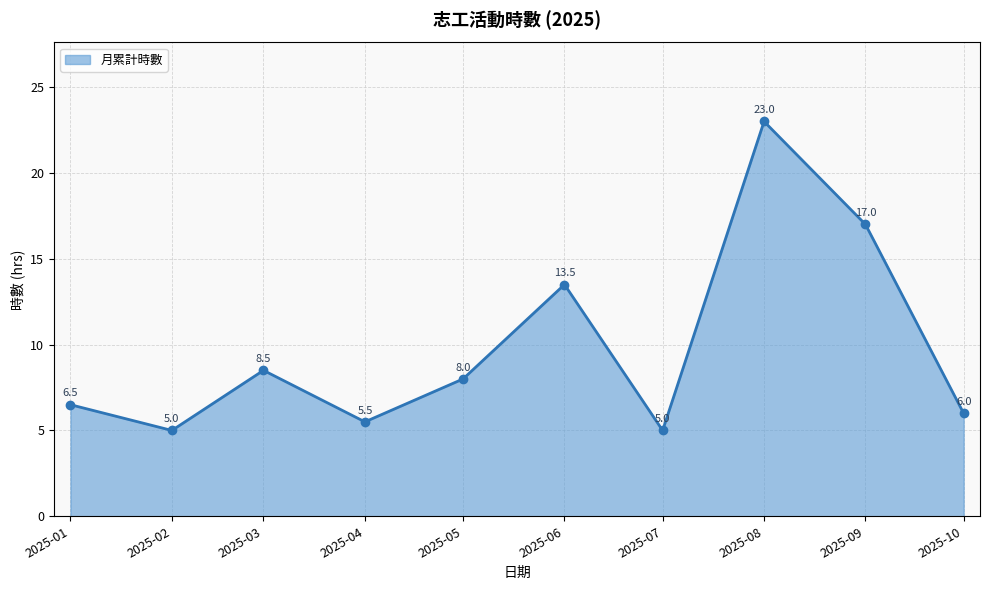

Where is the first local maximum?

2025-03